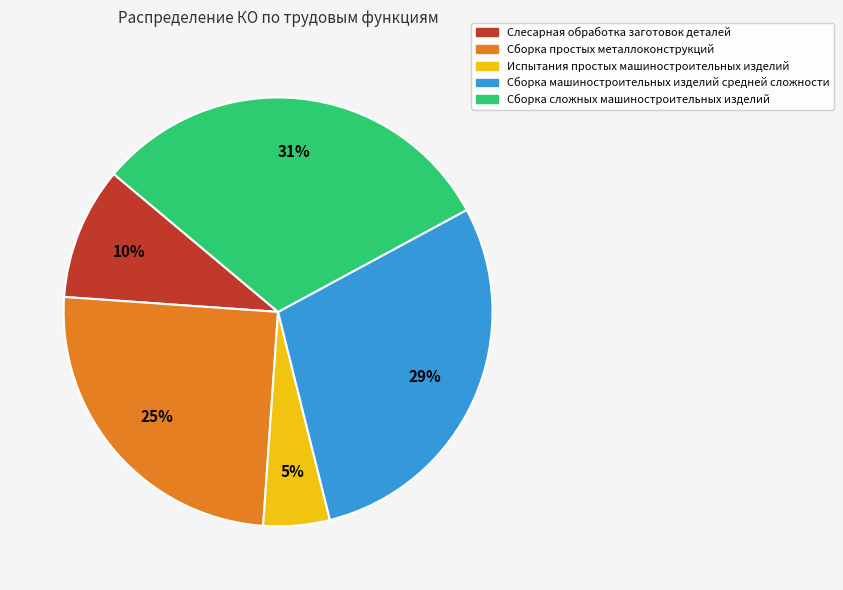

Do Сборка простых металлоконструкций and Сборка сложных машиностроительных изделий together represent more than half of the pie?

Yes